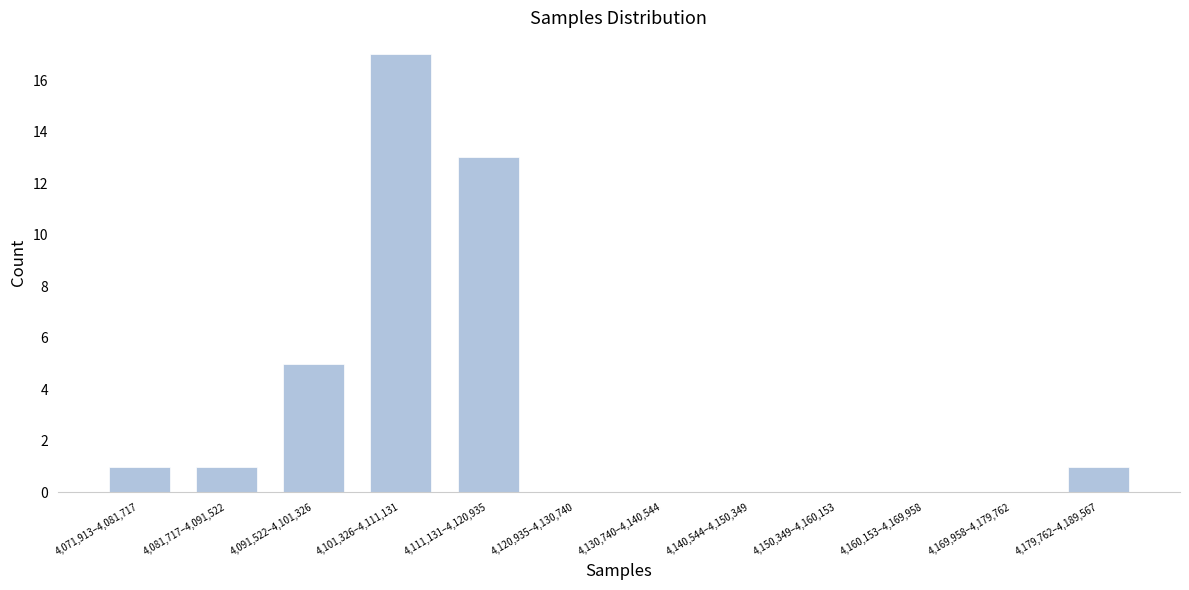

Reading left to right, list all the values displayed in this chart.

4,071,913–4,081,717=1	4,081,717–4,091,522=1	4,091,522–4,101,326=5	4,101,326–4,111,131=17	4,111,131–4,120,935=13	4,120,935–4,130,740=0	4,130,740–4,140,544=0	4,140,544–4,150,349=0	4,150,349–4,160,153=0	4,160,153–4,169,958=0	4,169,958–4,179,762=0	4,179,762–4,189,567=1